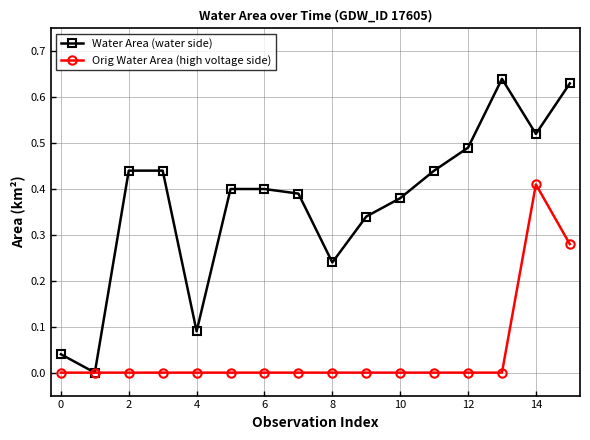

How many data points does each series have?

16